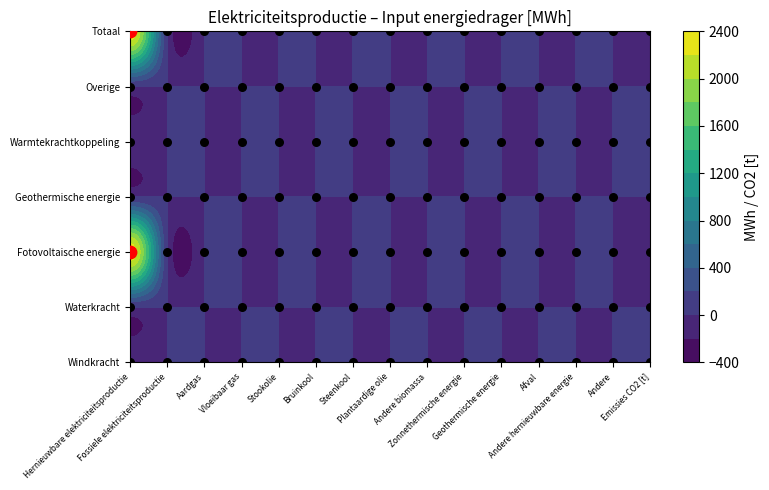

Rank the categories by Overige value from highest to lowest.

Hernieuwbare elektriciteitsproductie, Fossiele elektriciteitsproductie, Aardgas, Vloeibaar gas, Stookolie, Bruinkool, Steenkool, Plantaardige olie, Andere biomassa, Zonnethermische energie, Geothermische energie, Afval, Andere hernieuwbare energie, Andere, Emissies CO2 [t]